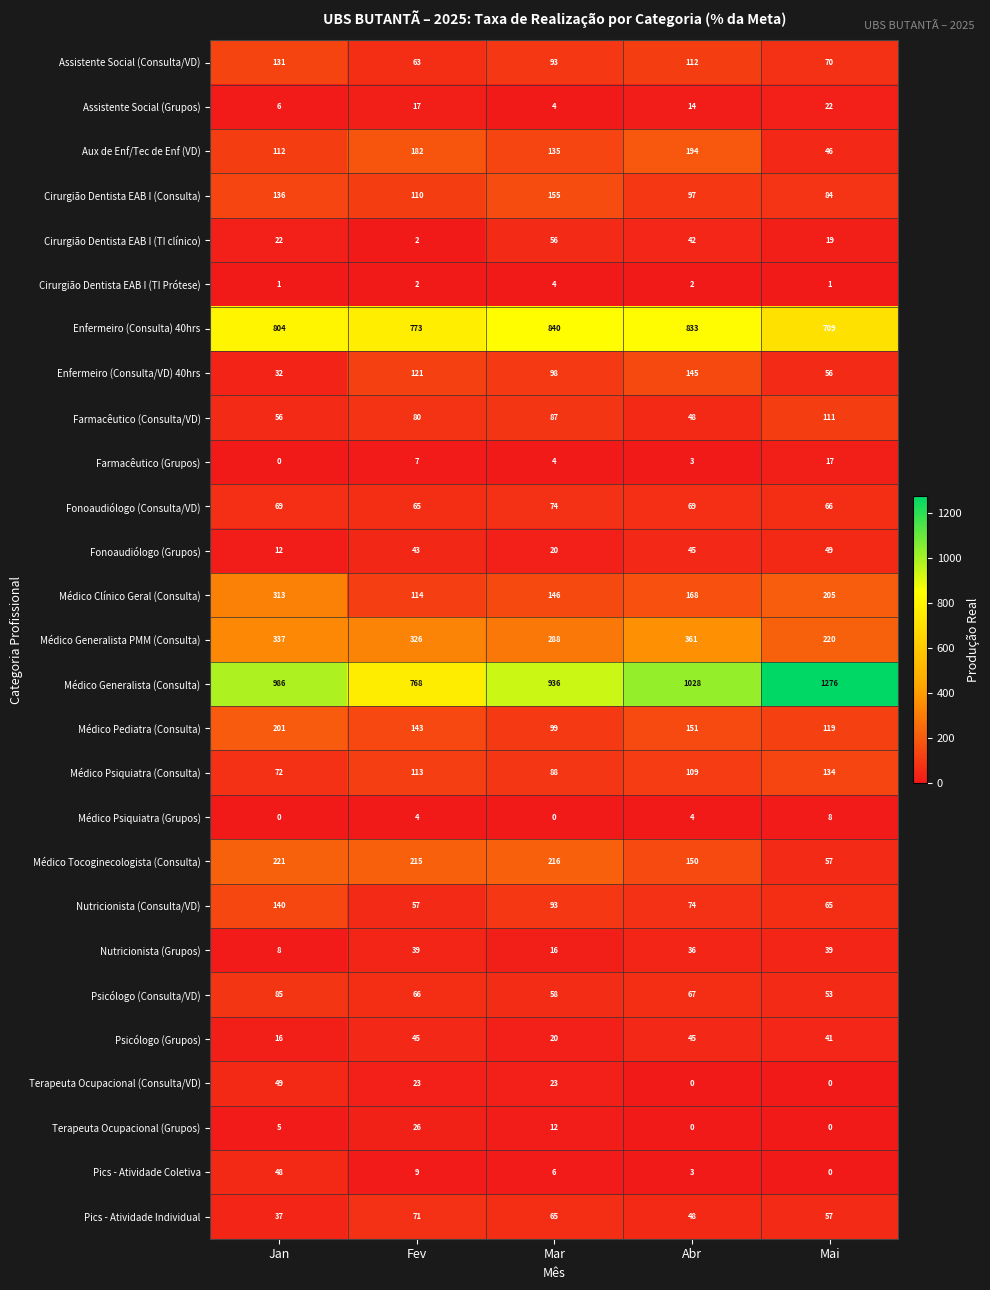

What is the greatest value displayed?

1276